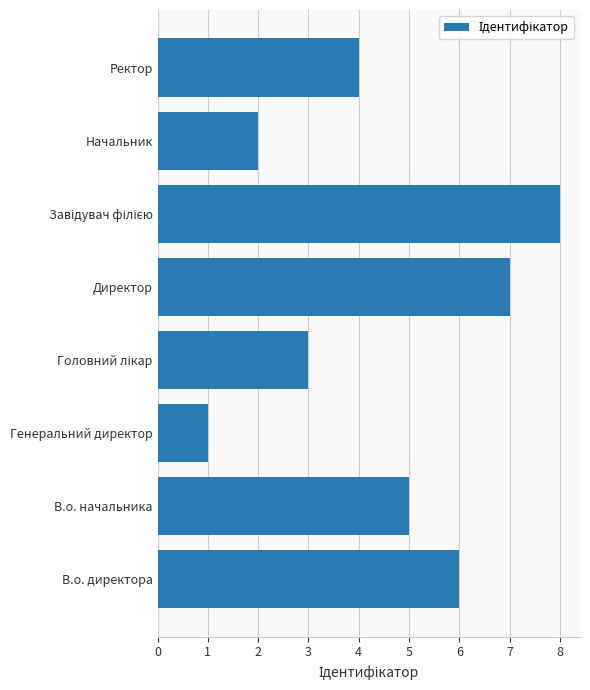

What is the greatest value displayed?

8